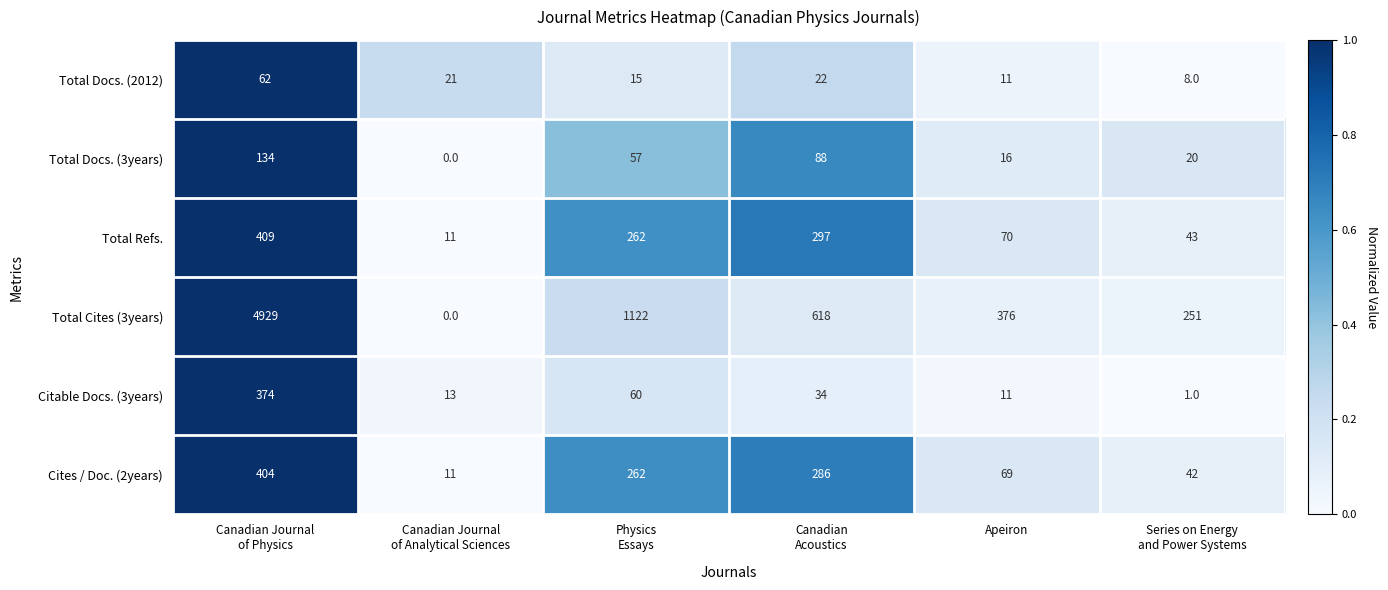

Which series has the largest range (max minus min)?

Total Cites (3years)